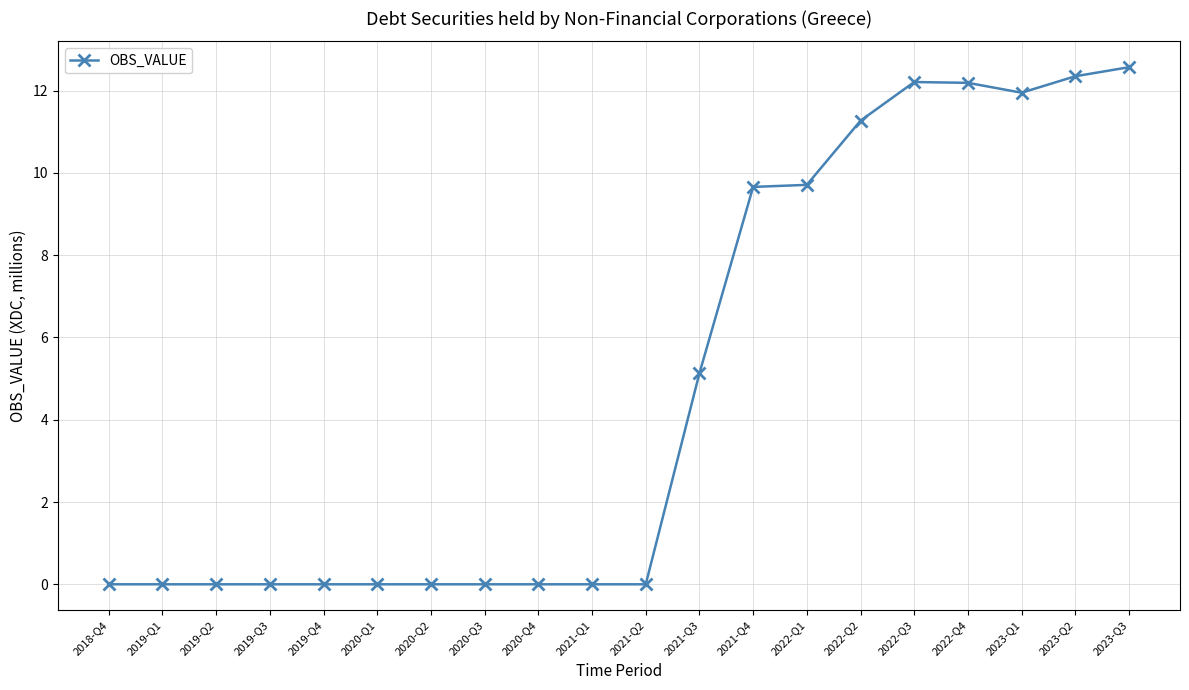

What is the value of the 12th point from the left?

5.1